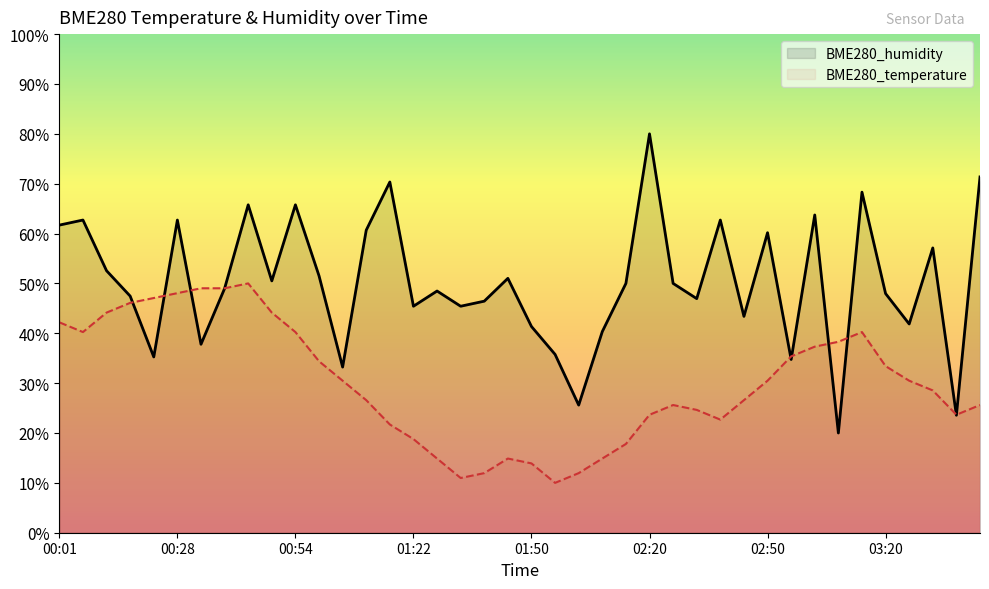

Rank the series by their average value, from highest to lowest.

BME280_humidity, BME280_temperature